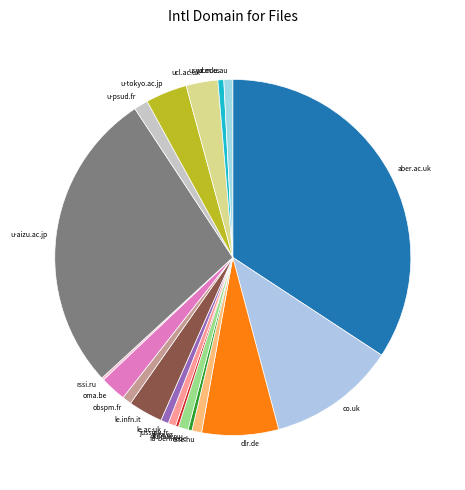

Is it true that co.uk is 1% of the pie?

False